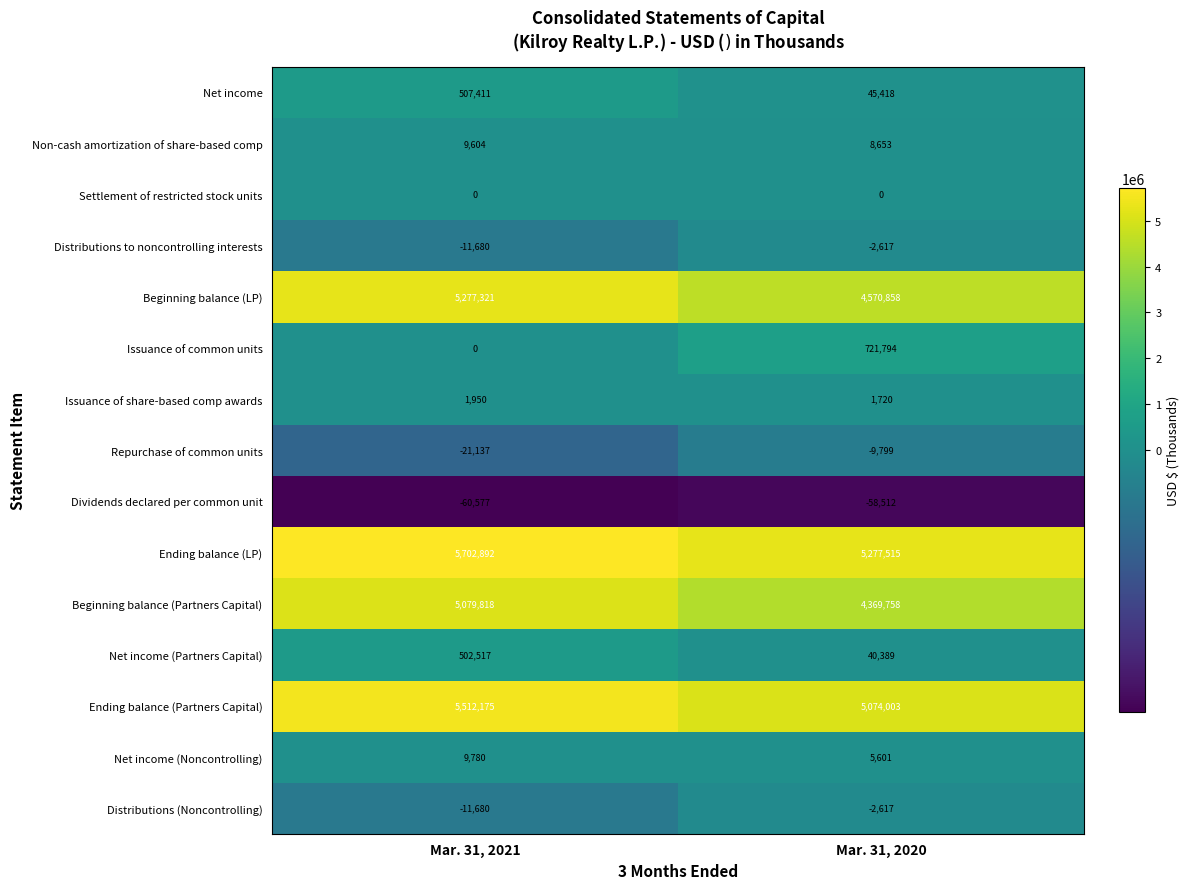

At which category is the sum across all series the highest?

Mar. 31, 2021